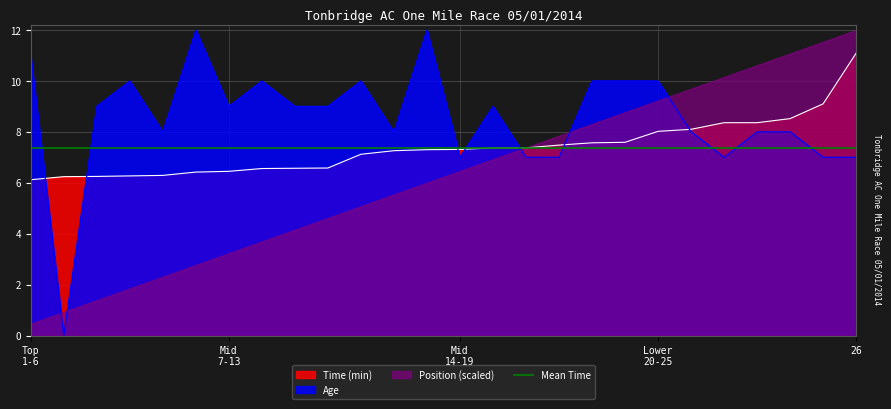

Which category has the highest value in the Time (min) series?

26